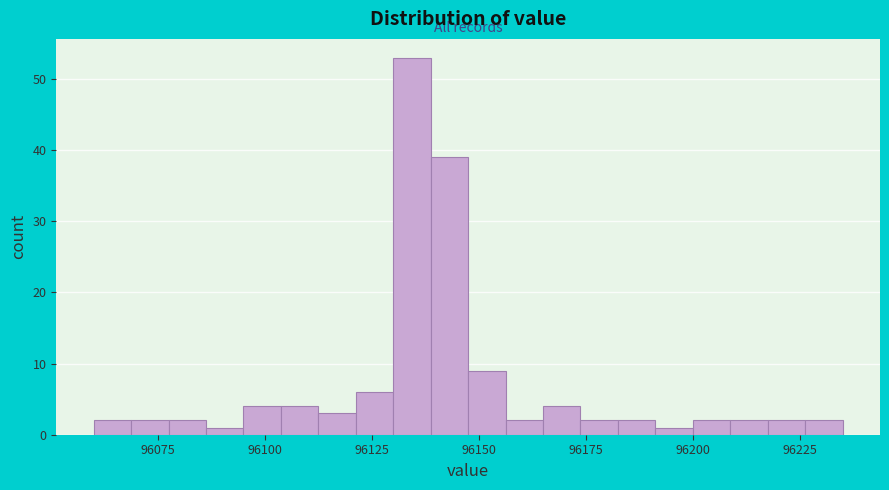

Read against the x-axis, roughly where is the centre of the tallest bar?

96135